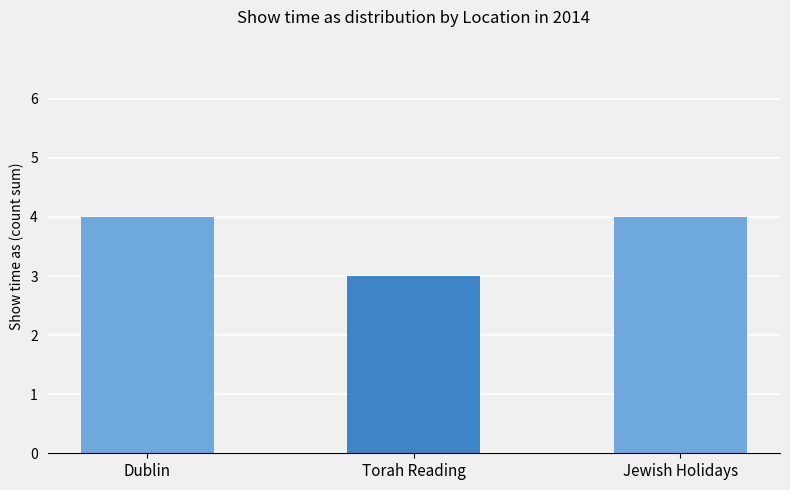

The chart shows a value of 3 at Torah Reading. True or false?

True